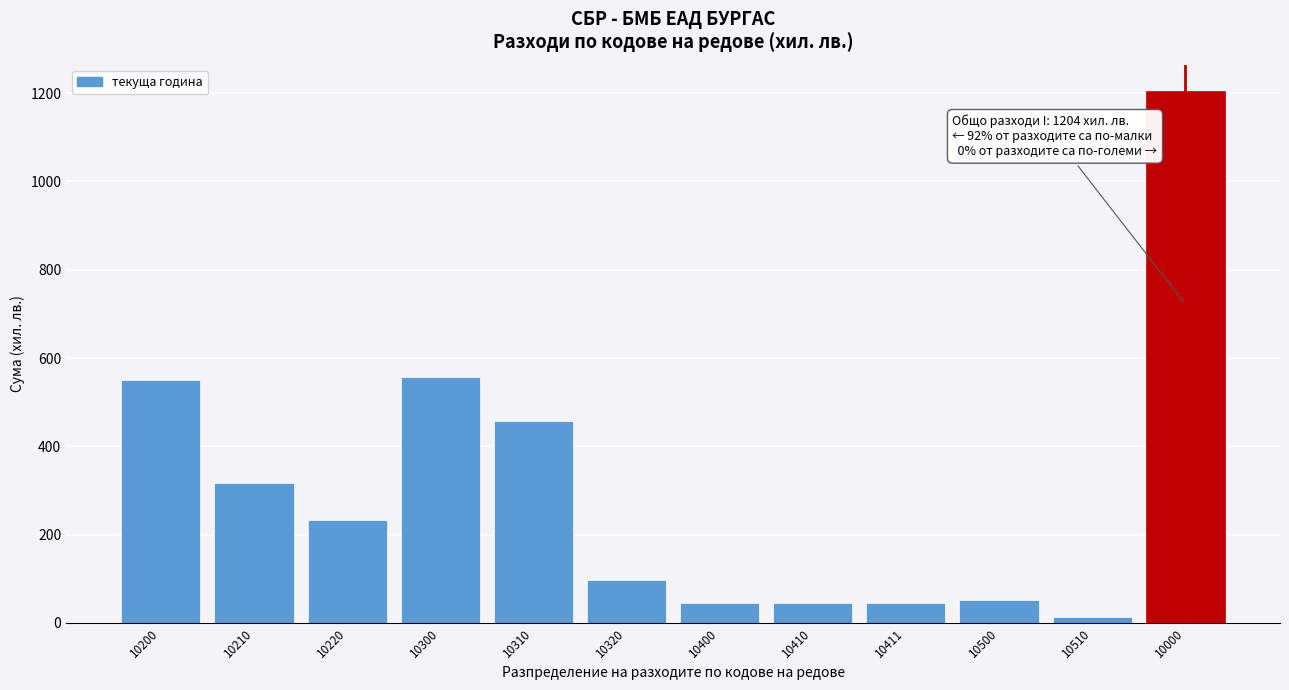

Reading right to left, what are all the values shown in this chart?

1204	14	52	46	46	46	98	458	556	234	316	550